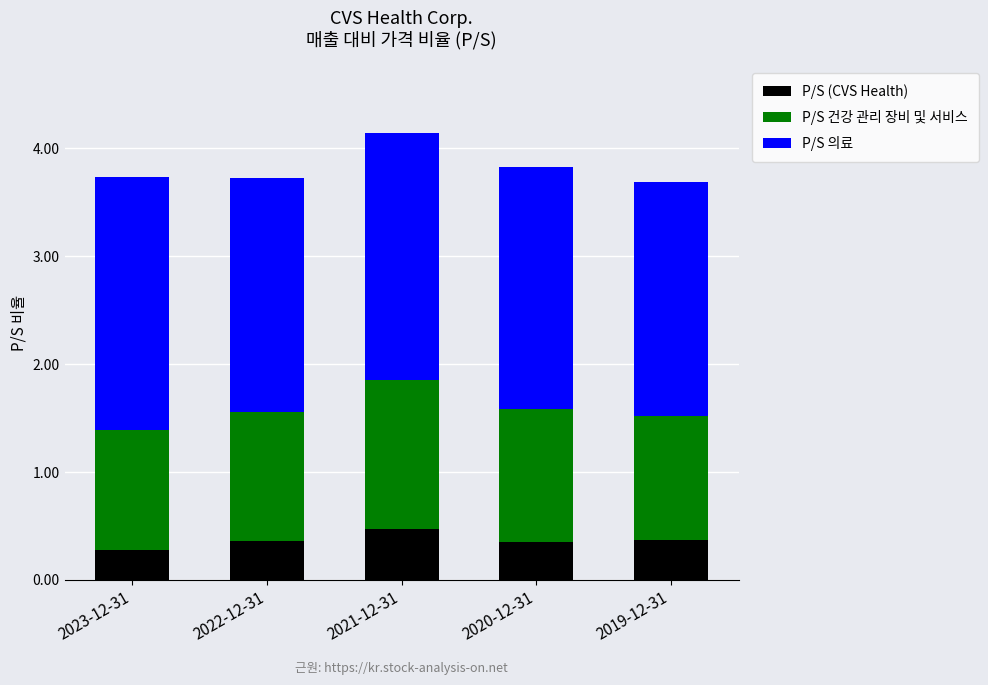

What is the sum of all P/S (CVS Health) values?

1.8